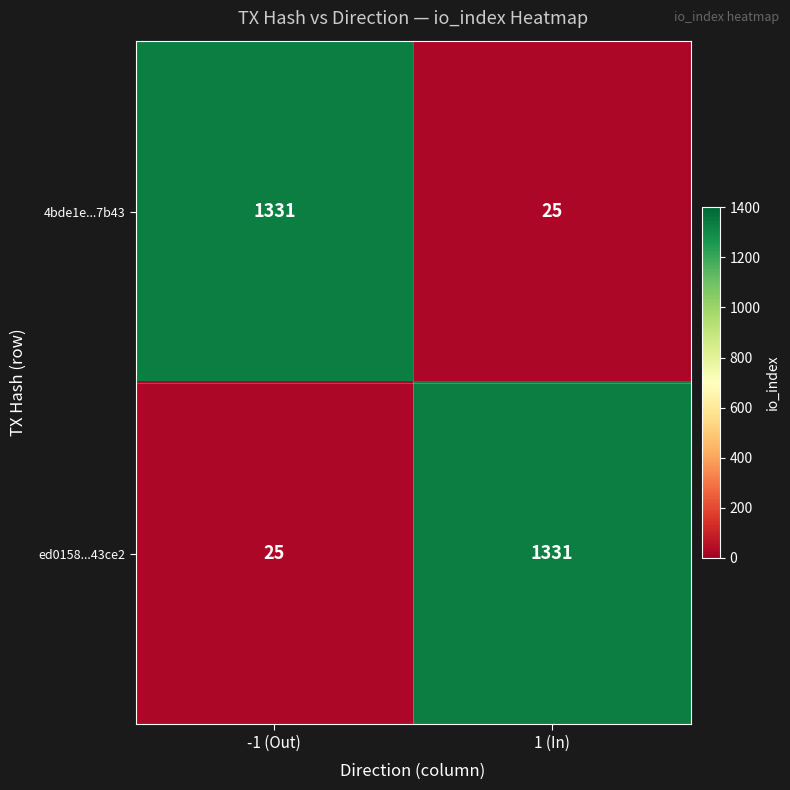

What is the difference between the highest and lowest values at 1 (In)?

1306